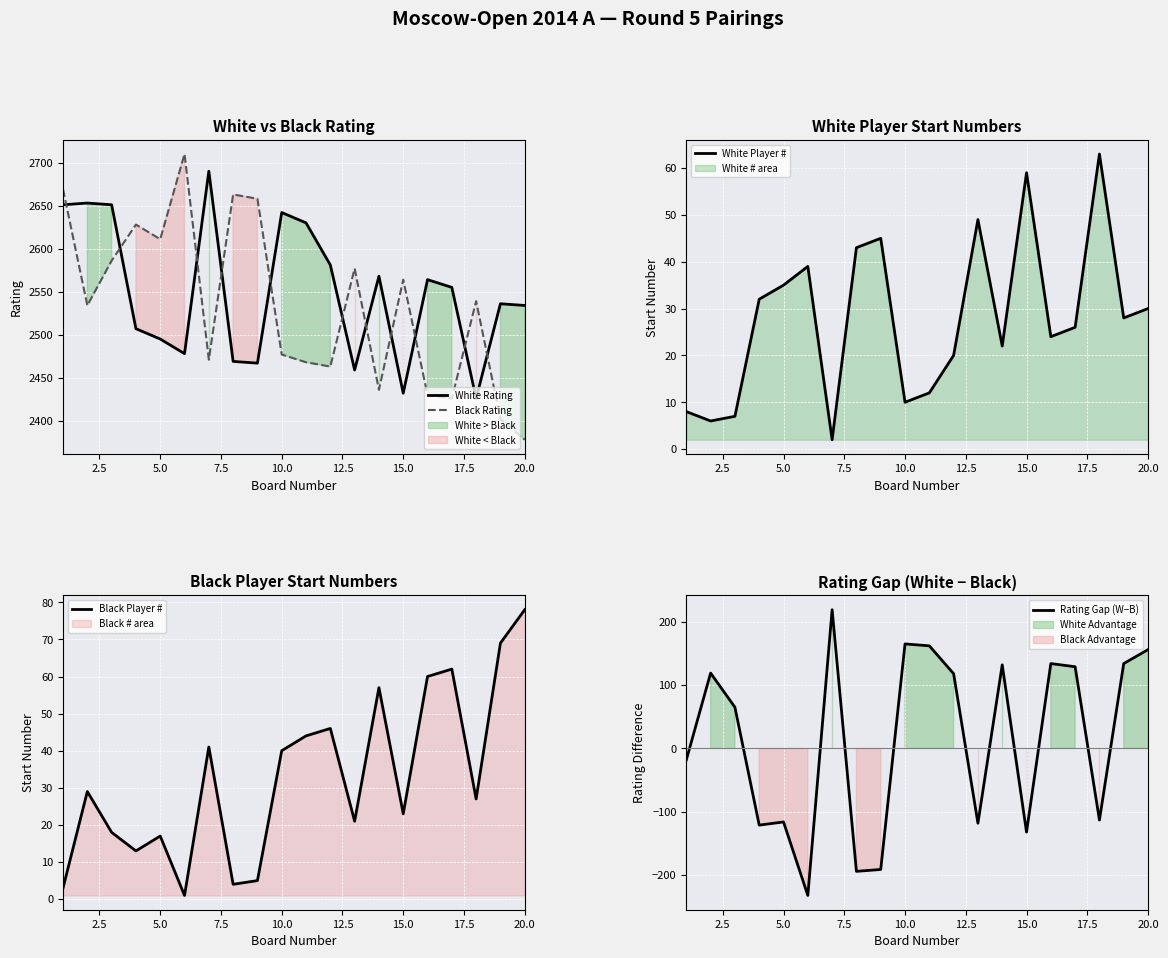

How many times do Black Rating and White Rating cross each other?

11